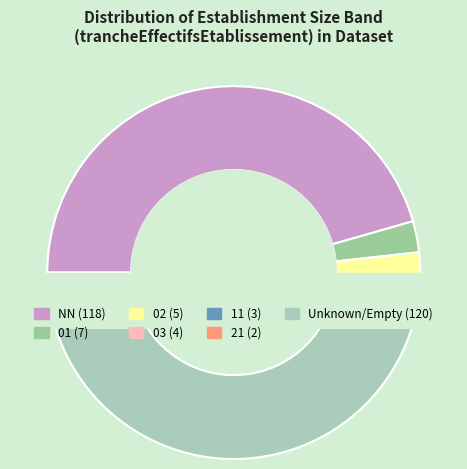

What percentage is the  slice, to the nearest percent?

46%